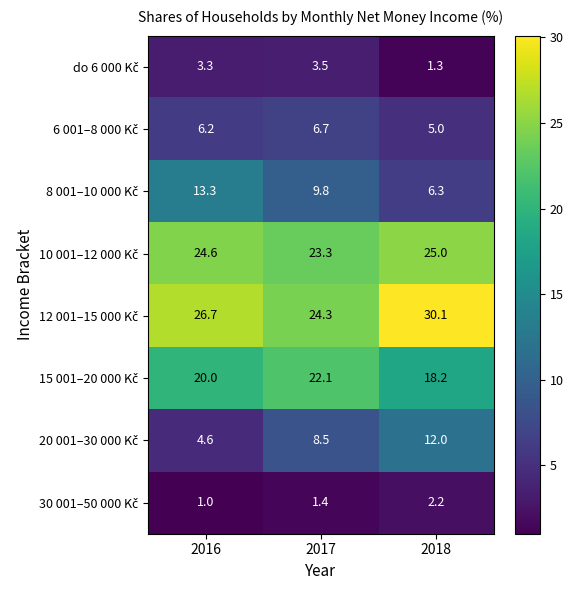

What is the spread (max minus min) of values at 2016?

25.7